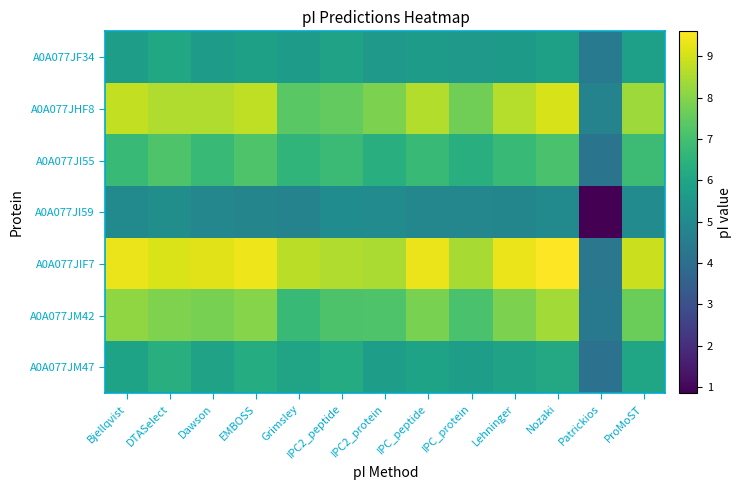

List the series in order of their peak value, lowest first.

A0A077JI59, A0A077JF34, A0A077JM47, A0A077JI55, A0A077JM42, A0A077JHF8, A0A077JIF7